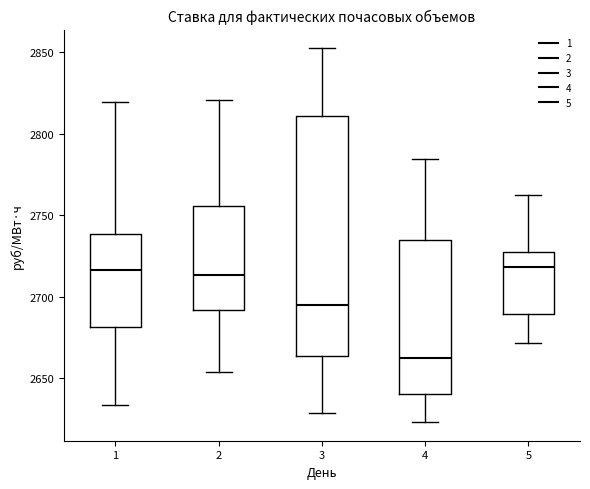

Reading left to right, transcribe this box plot: for each box, give where its median line is, the range the box spans, and where its two whiskers end, as read against the y-axis. The values are not printed on the chart, so give them approximately, as read against the axis.

1: median 2715, box 2680 to 2740, whiskers 2635 to 2820
2: median 2715, box 2690 to 2755, whiskers 2655 to 2820
3: median 2695, box 2665 to 2810, whiskers 2630 to 2855
4: median 2660, box 2640 to 2735, whiskers 2625 to 2785
5: median 2720, box 2690 to 2725, whiskers 2670 to 2765